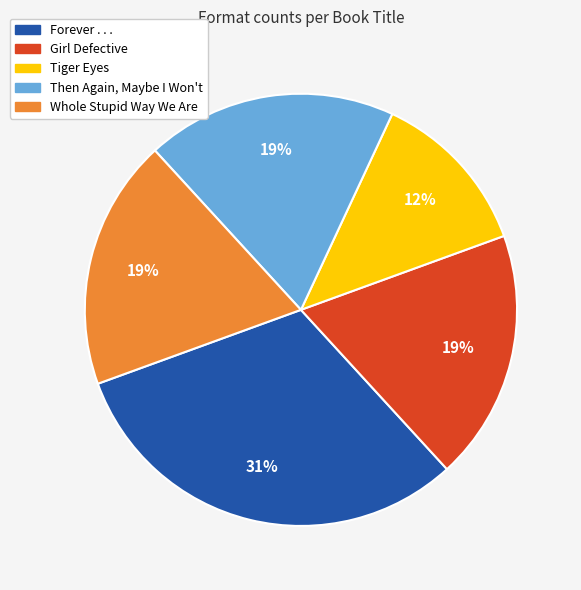

Combined, do Then Again, Maybe I Won't and Whole Stupid Way We Are account for over 50%?

No